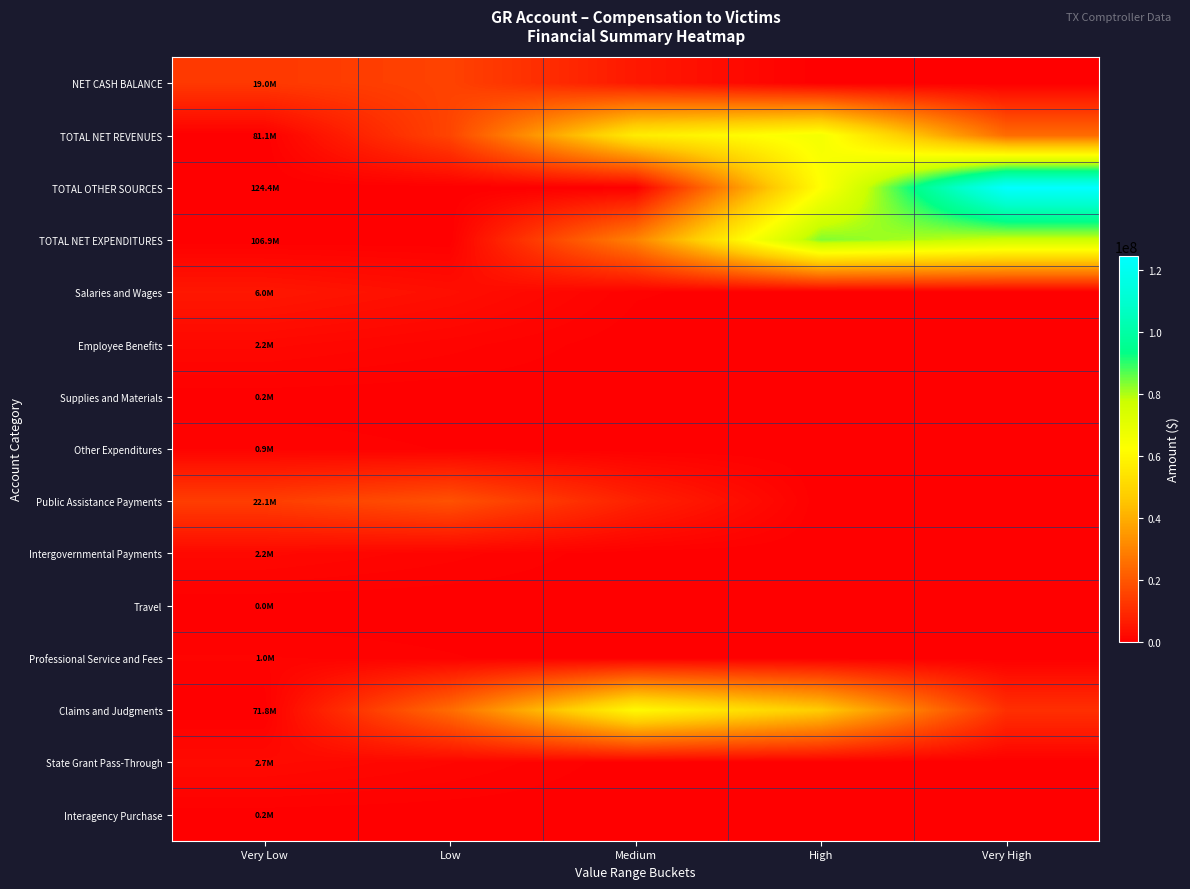

Which category has the lowest value across all series?

High